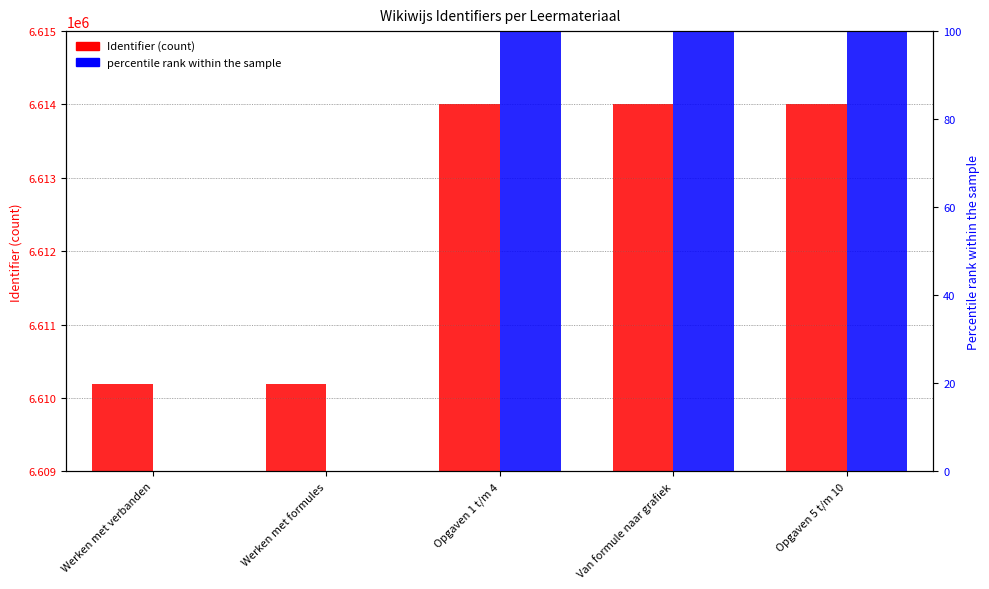

How many data points in percentile rank within the sample are above 99?

3